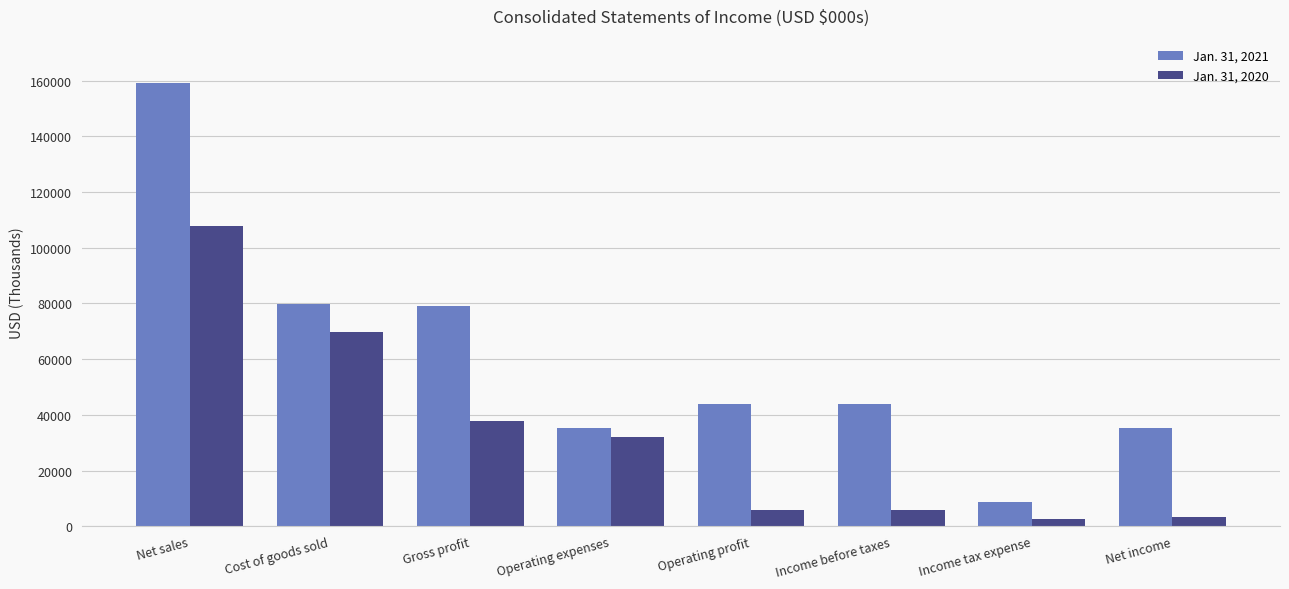

At how many categories does at least one series exceed 4650?

8